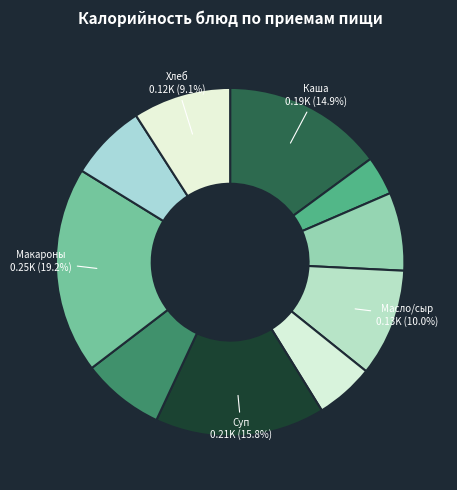

How many slices are in this pie chart?

10